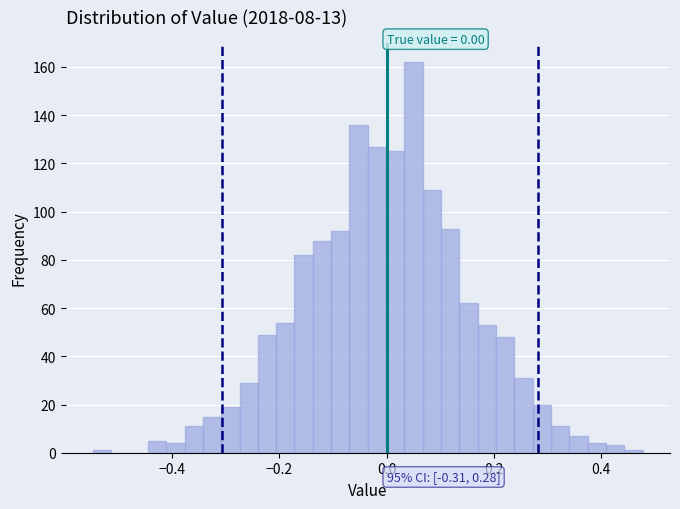

Around what value on the x-axis is the tallest bar? Give the approximate position of its centre, as read against the axis.

0.06